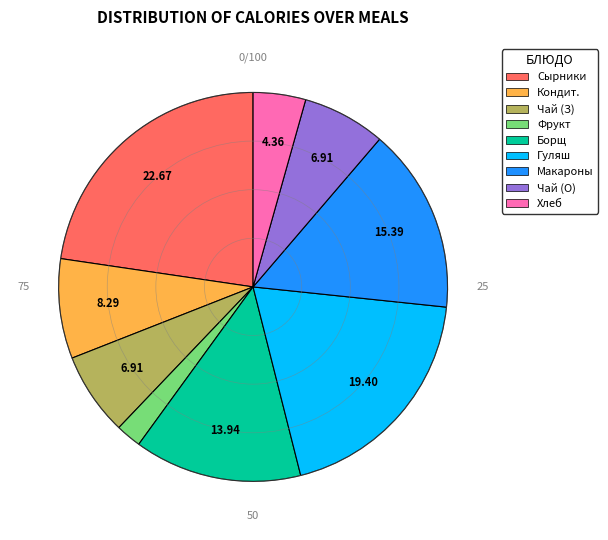

Does any single category account for the majority?

No